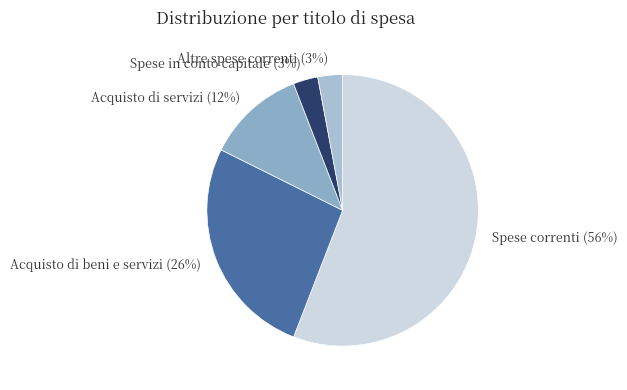

Which slice is the largest?

Spese correnti